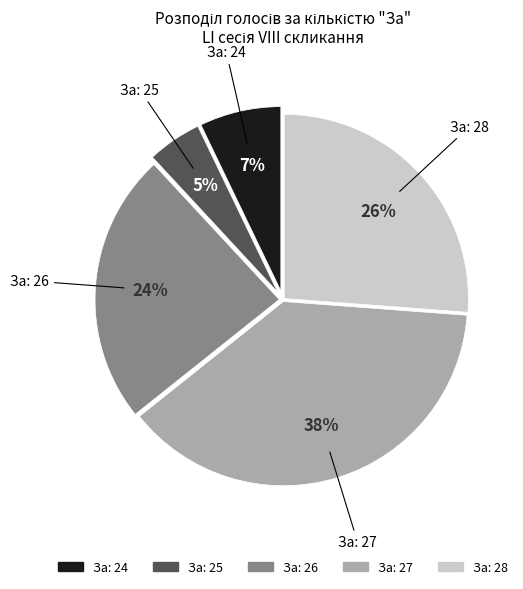

Does any single category account for the majority?

No